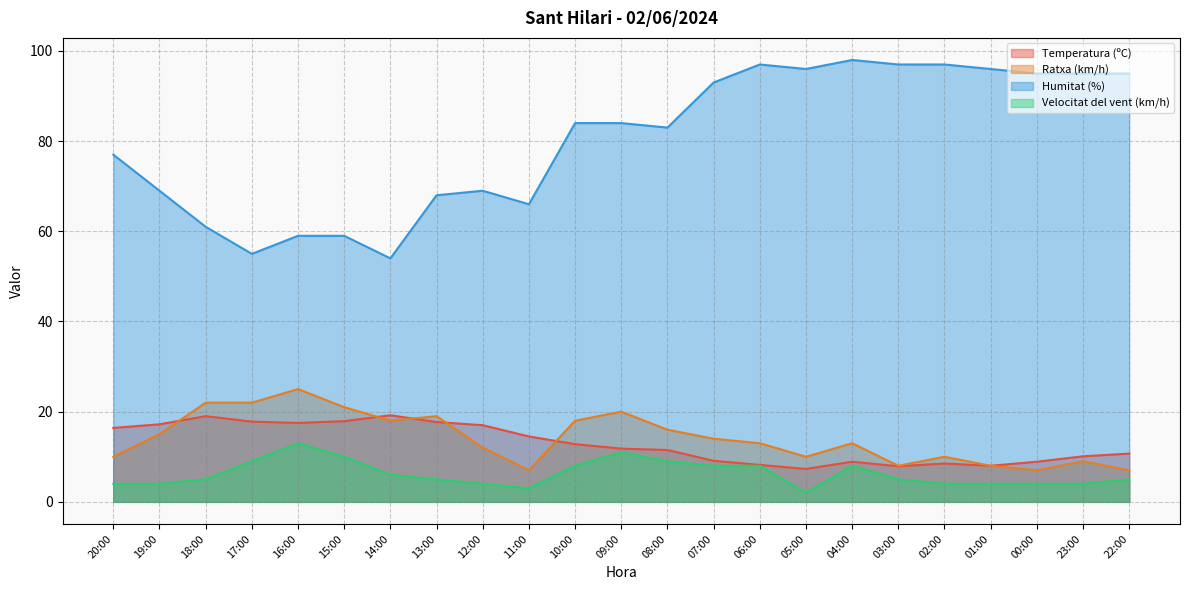

What is the label of the 9th point from the left?

12:00